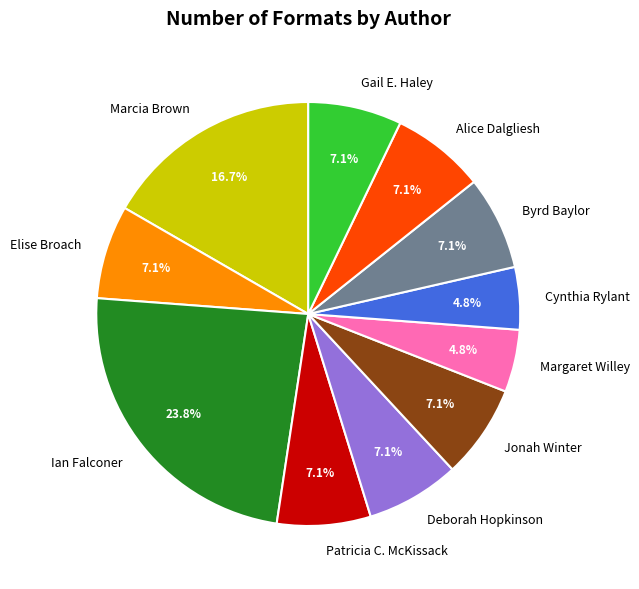

Count the number of slices in the pie.

11